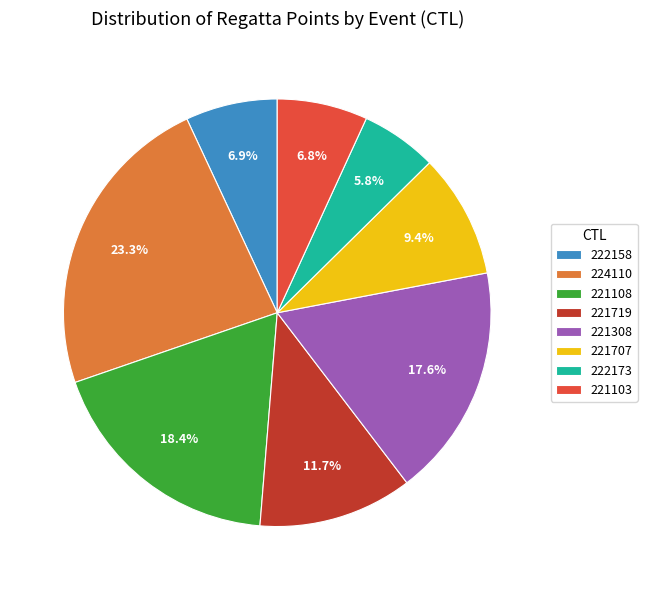

Does any single category account for the majority?

No